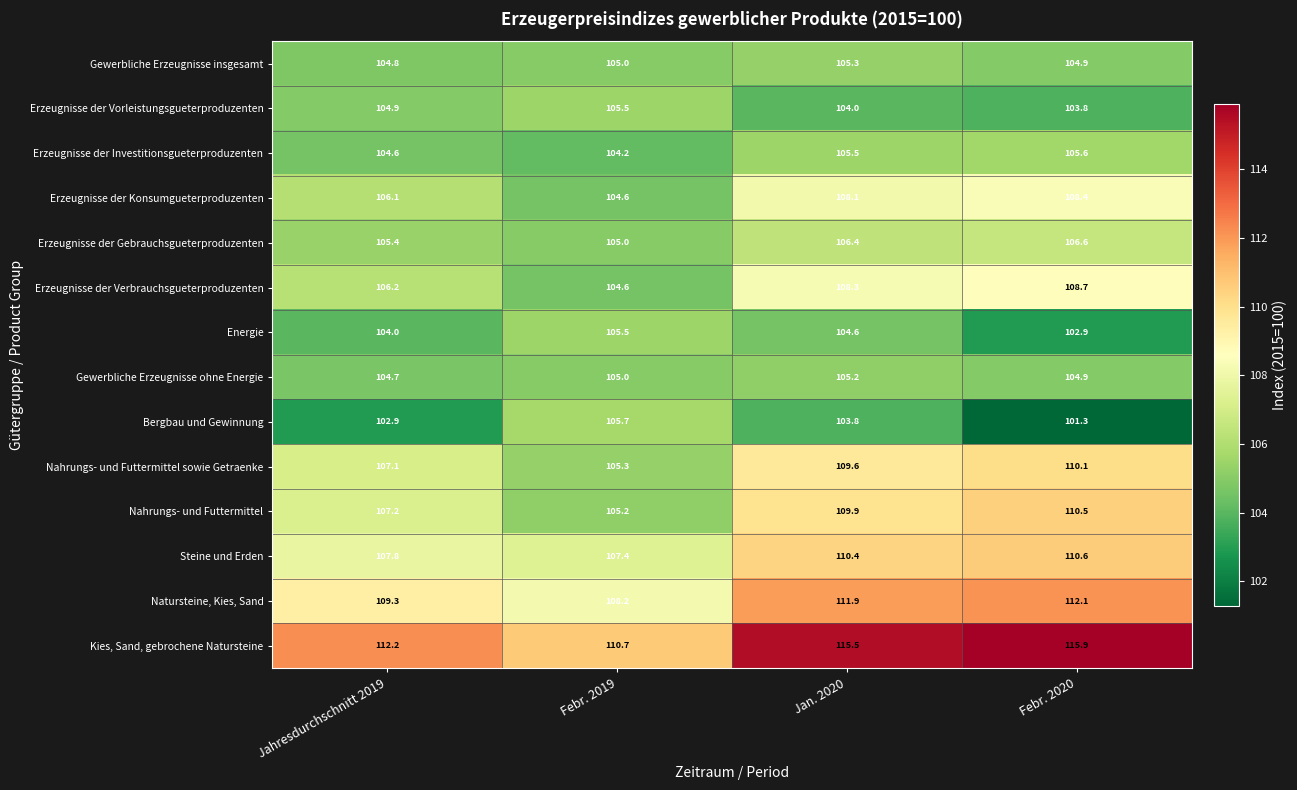

At which label is Erzeugnisse der Investitionsgueterproduzenten closest to 104?

Febr. 2019